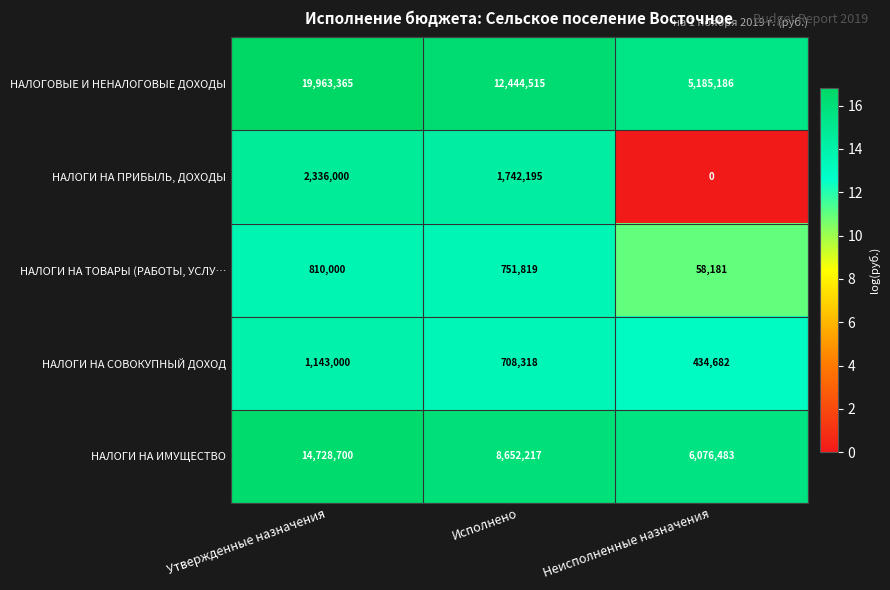

Which category has the highest value across all series?

Утвержденные назначения